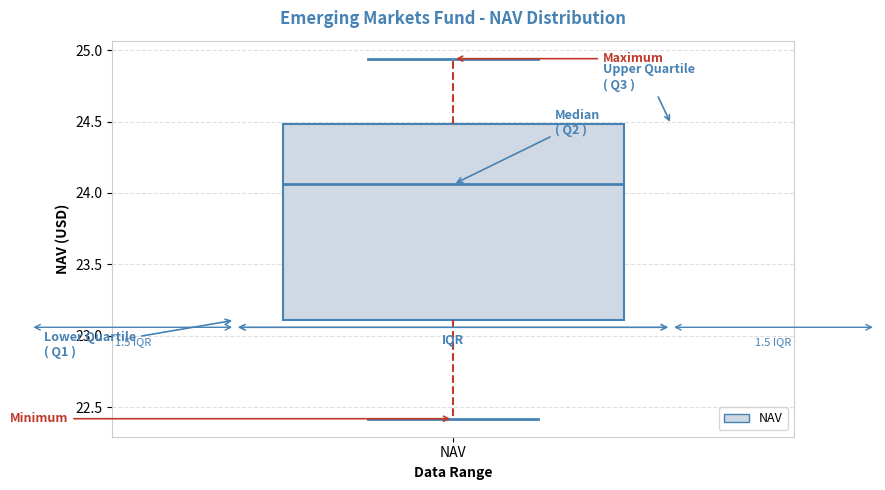

Read this box plot against the y-axis: the position of the median line, the range covered by the box, and the ends of both whiskers. The values are not printed on the chart, so give them approximately, as read against the axis.

median 24.05, box 23.10 to 24.50, whiskers 22.40 to 24.95